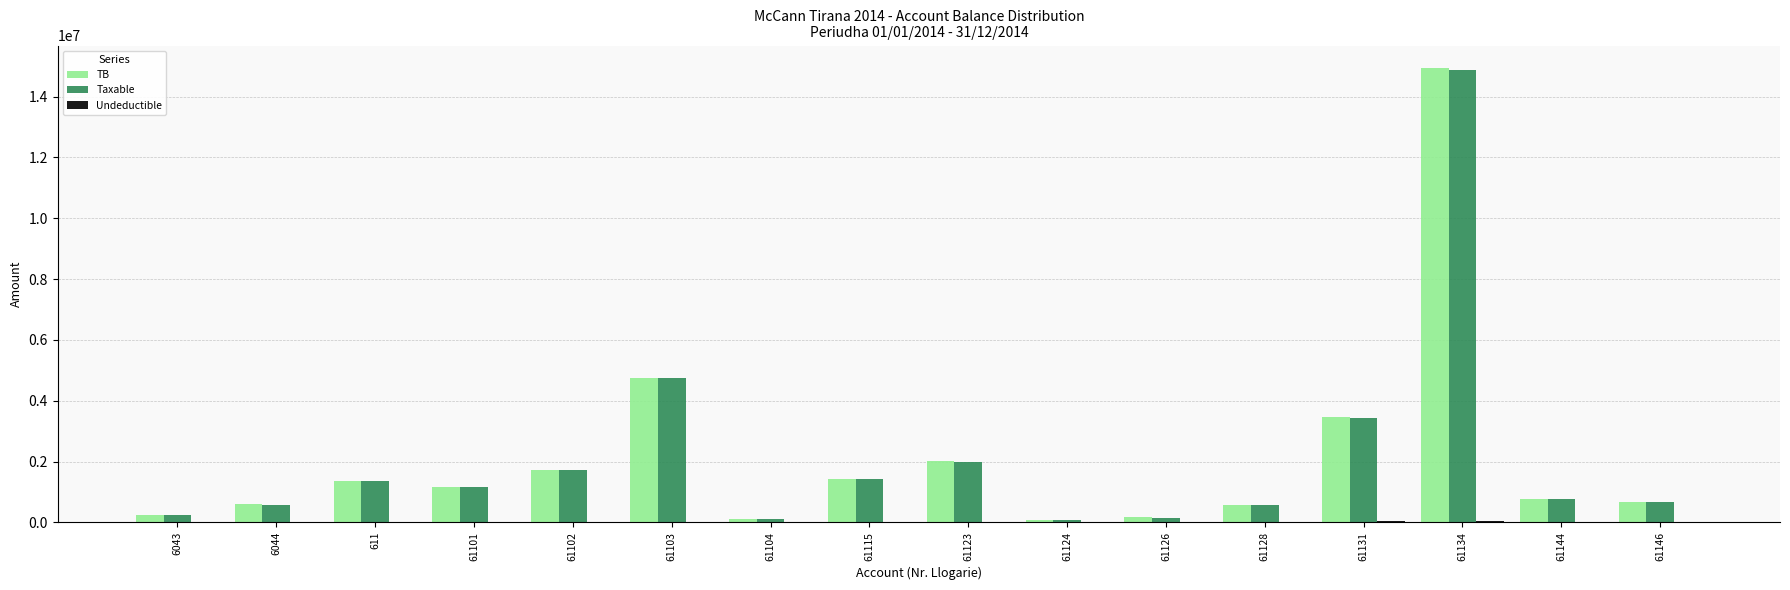

At which category is the sum across all series the highest?

61134